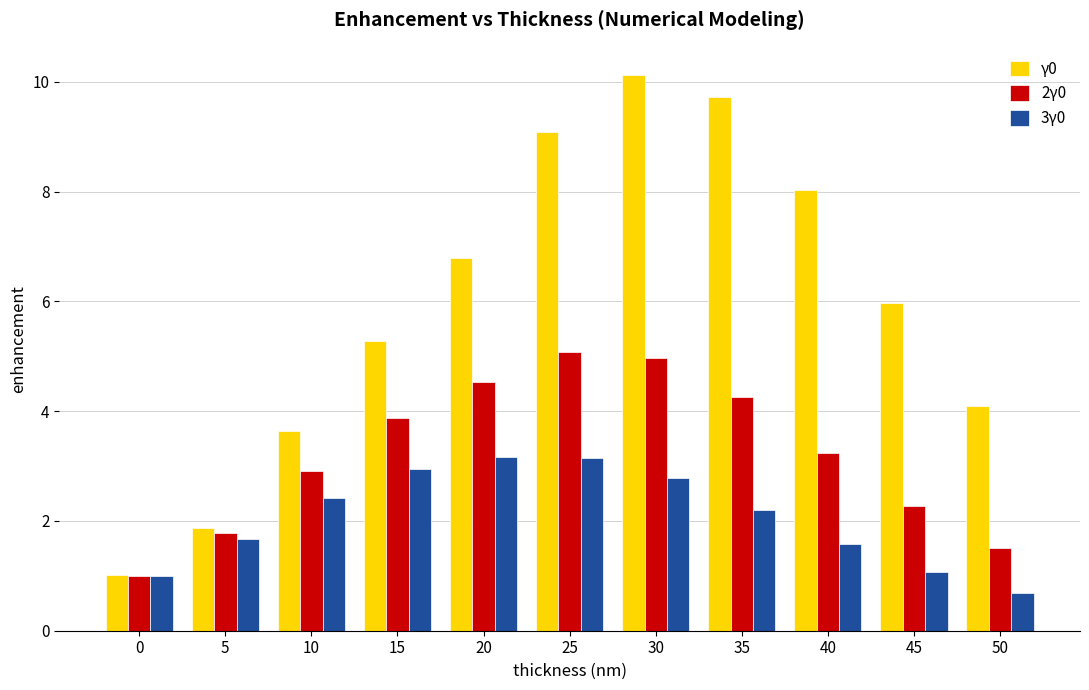

The value of 2γ0 at 30 is 5.0. True or false?

True